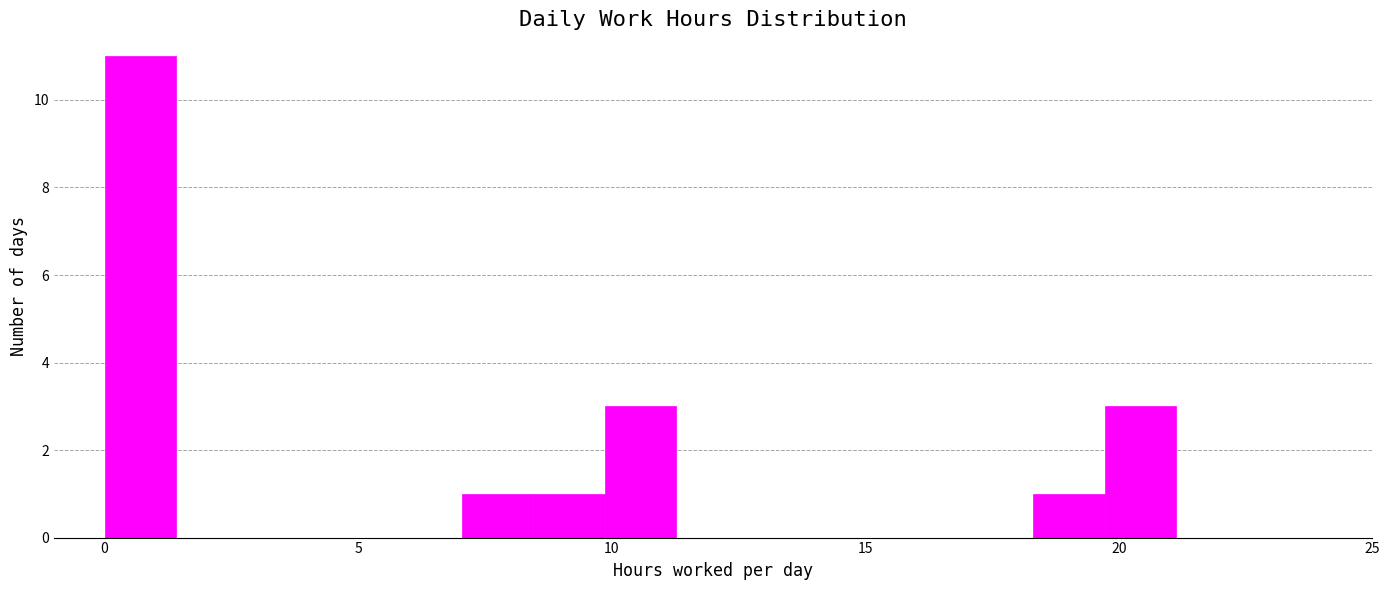

Read against the x-axis, roughly where is the centre of the tallest bar?

0.5